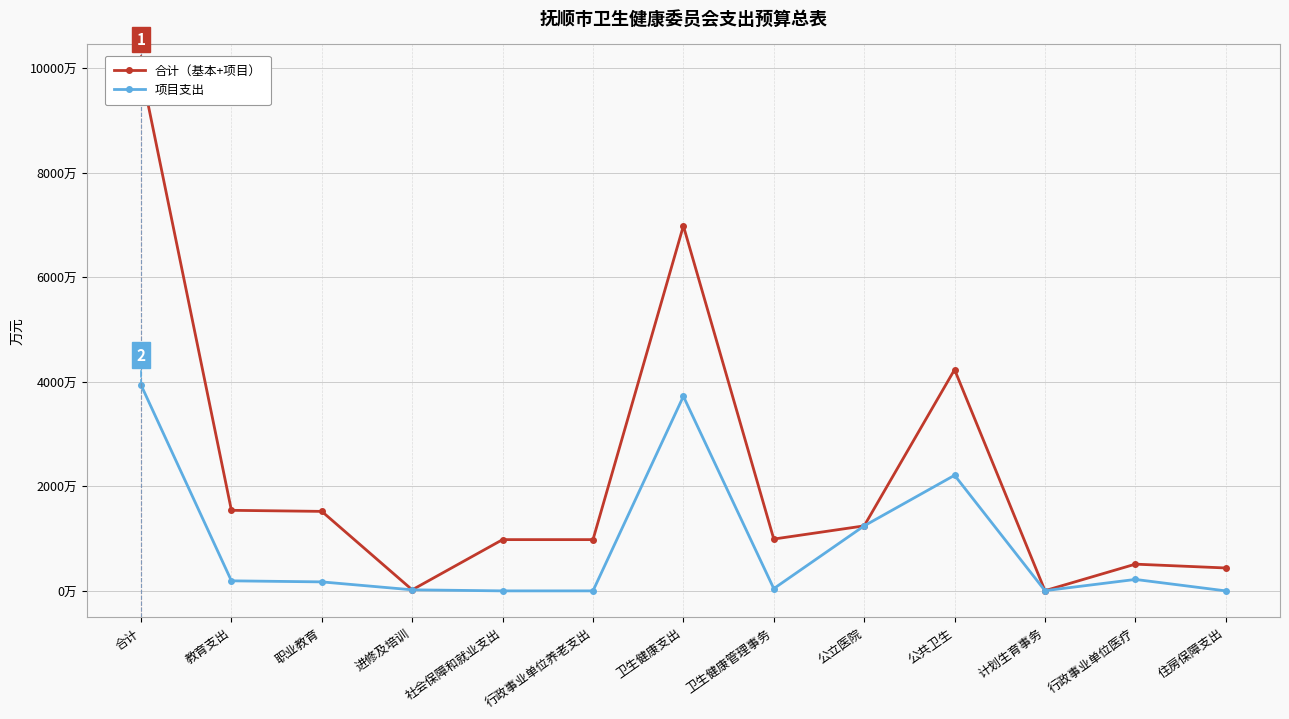

The value of 合计（基本+项目） at 计划生育事务 is 4.0. True or false?

True